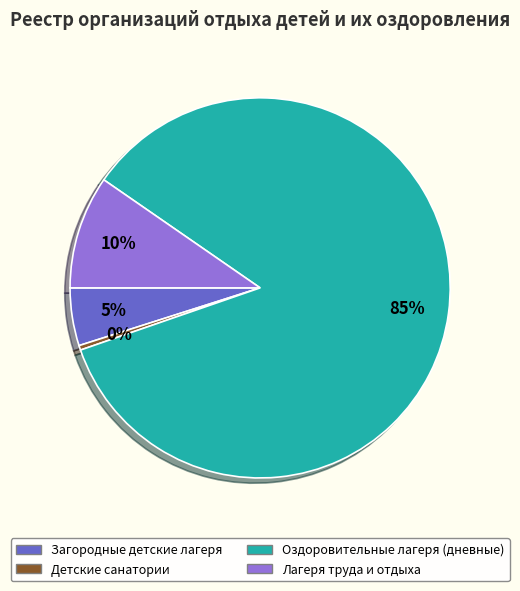

To the nearest percent, what is the difference between the largest and smallest slice percentages?

85%